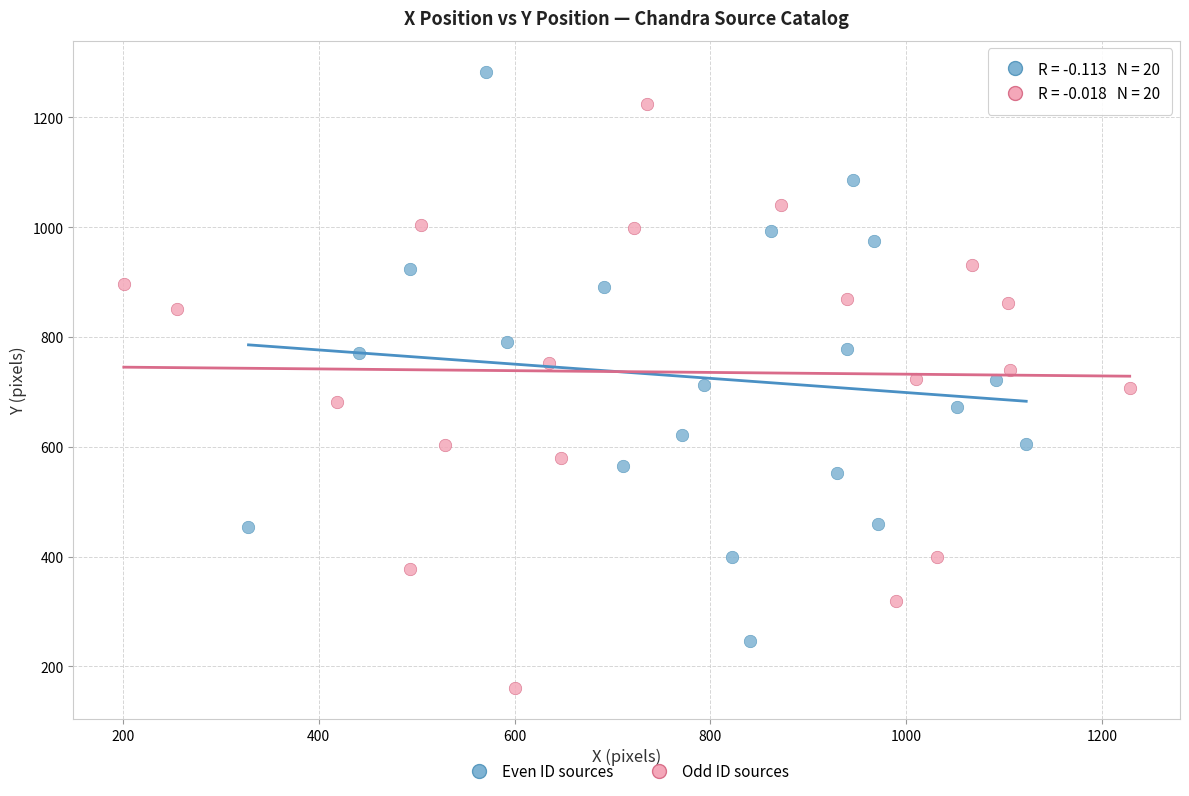

Which series reaches the minimum Y coordinate?

Odd ID sources